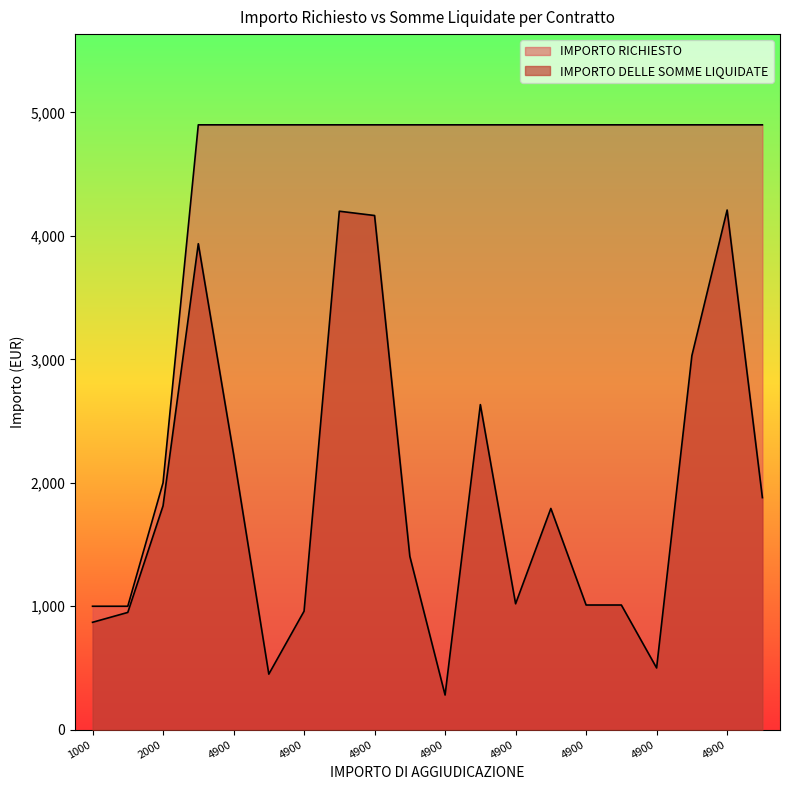

What is the minimum value for IMPORTO DELLE SOMME LIQUIDATE?

280.8